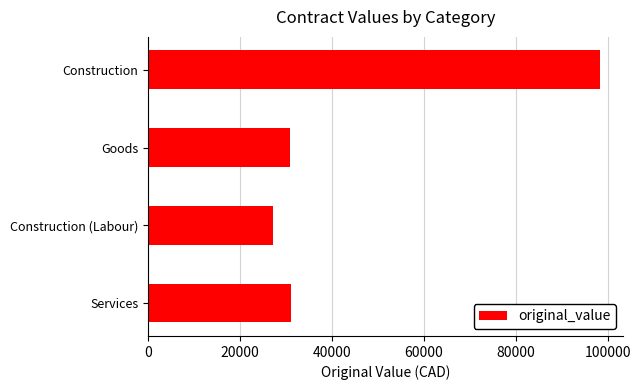

The chart shows a value of 48054.7 at Goods. True or false?

False